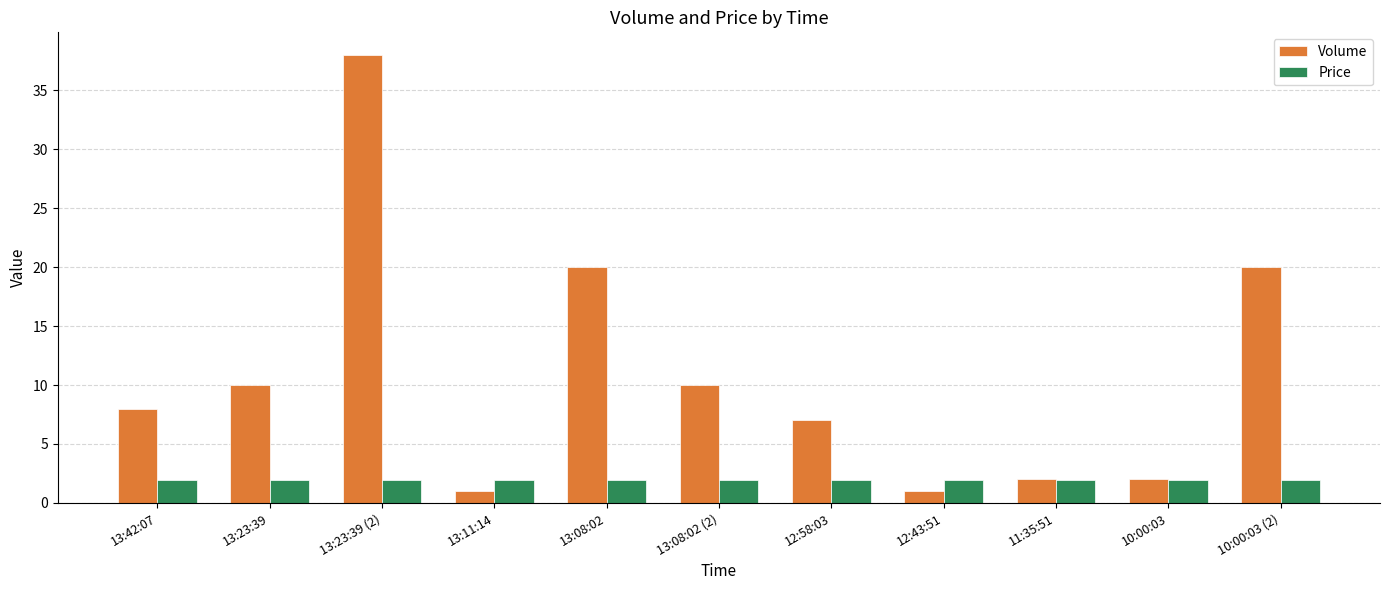

What is the label of the 5th bar from the right?

12:58:03